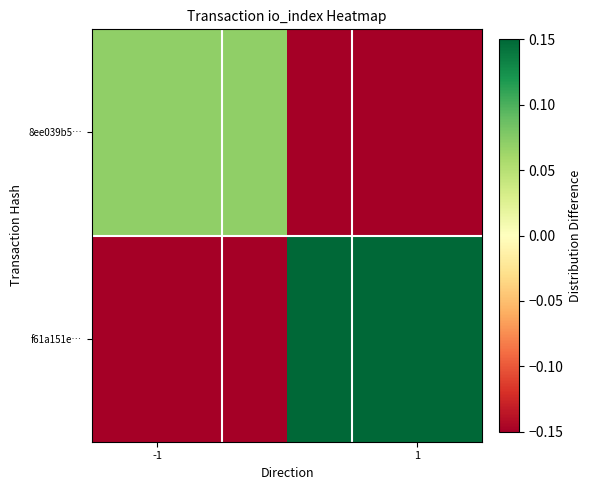

What is the maximum value shown in the chart?

0.1